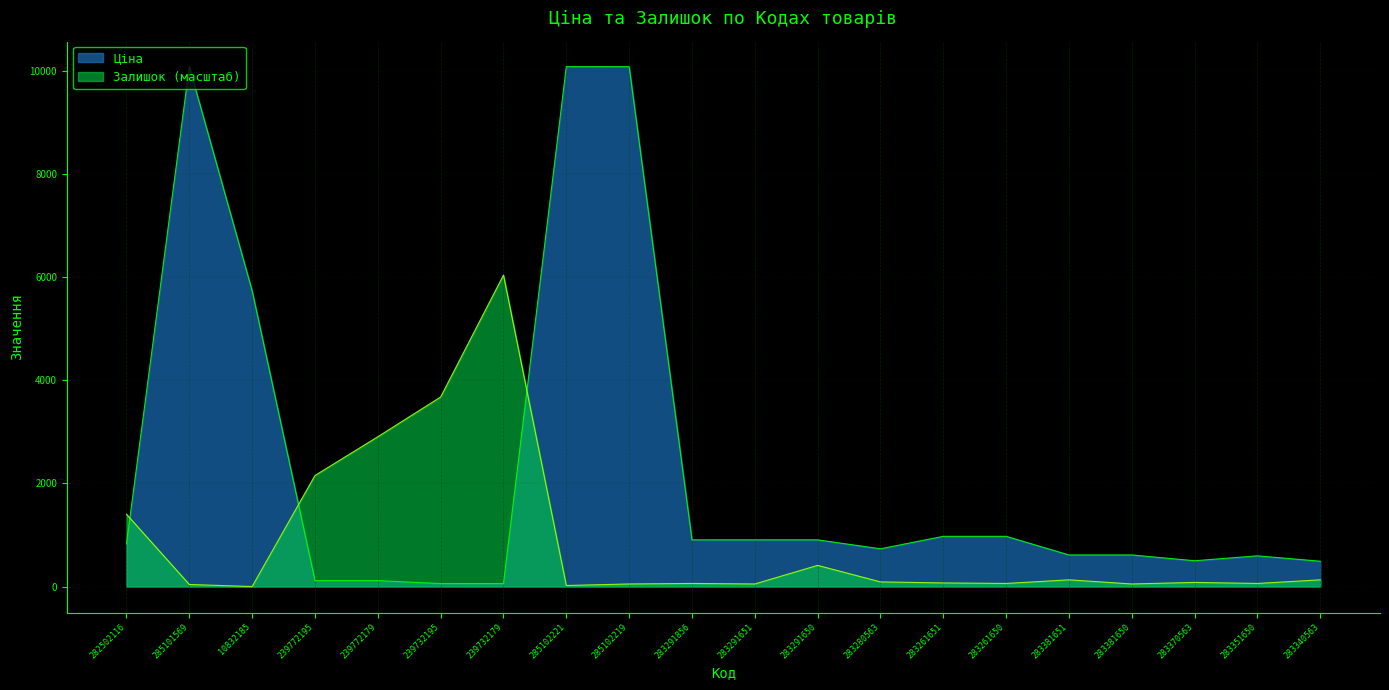

What are all the series names shown in the legend?

Ціна, Залишок (масштаб)